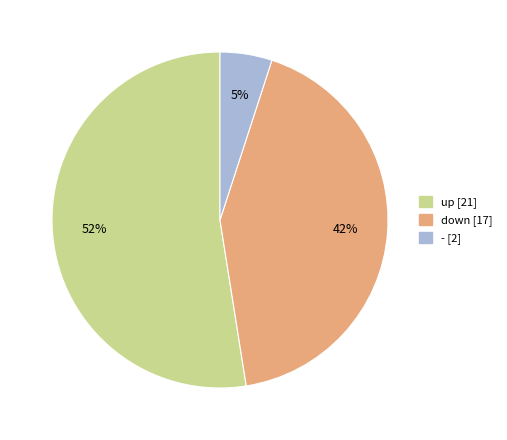

Do down and - together represent more than half of the pie?

No